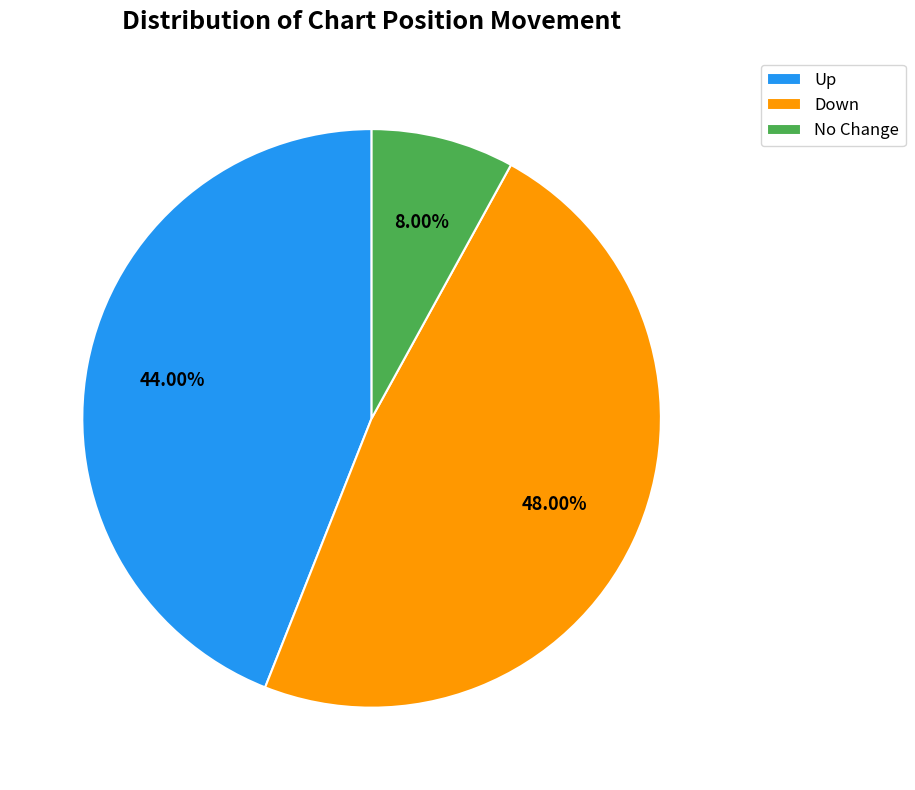

Do Down and No Change together represent more than half of the pie?

Yes